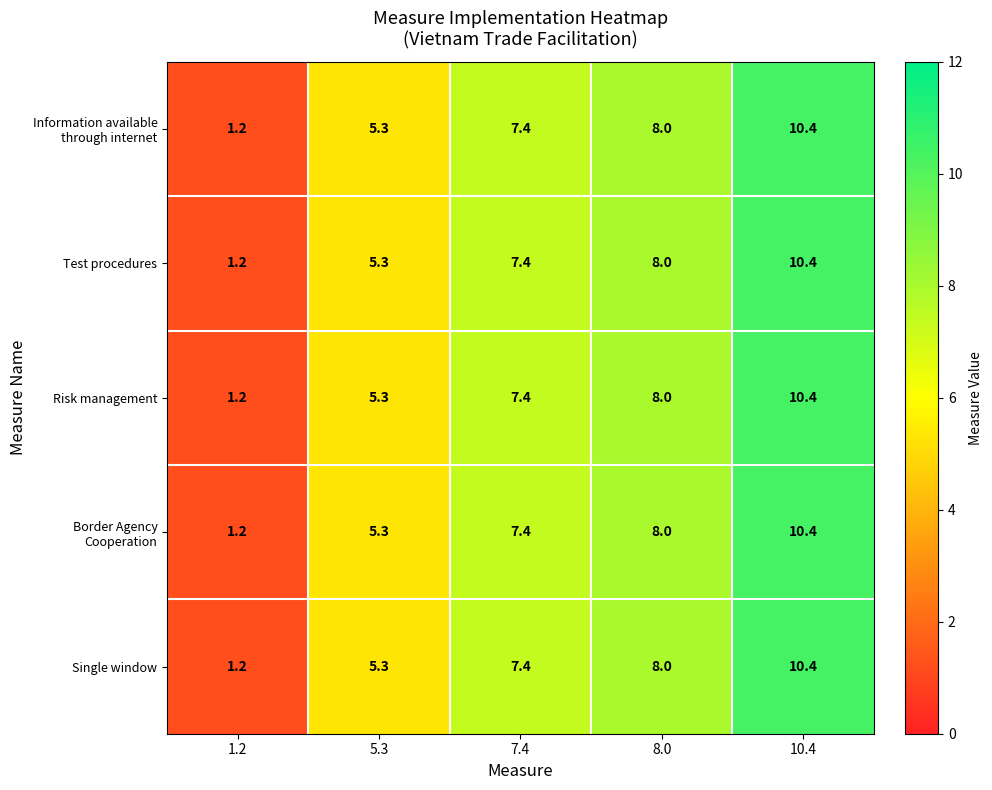

What is the smallest value displayed?

1.2